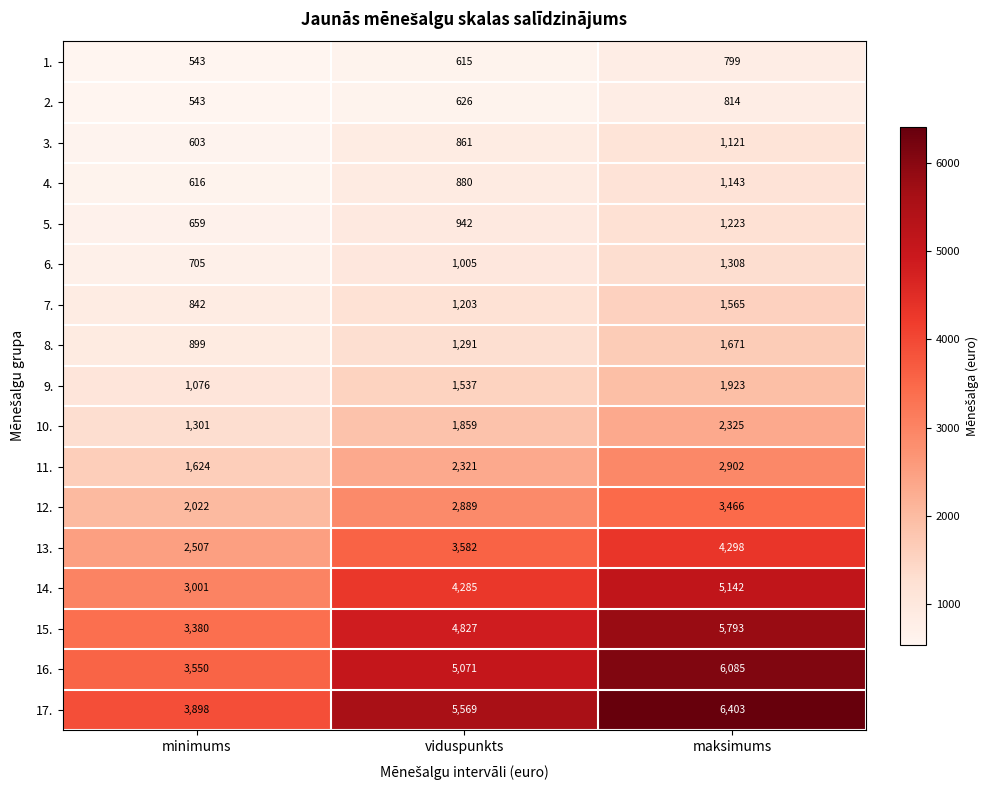

Rank the series at viduspunkts from highest to lowest value.

17., 16., 15., 14., 13., 12., 11., 10., 9., 8., 7., 6., 5., 4., 3., 2., 1.